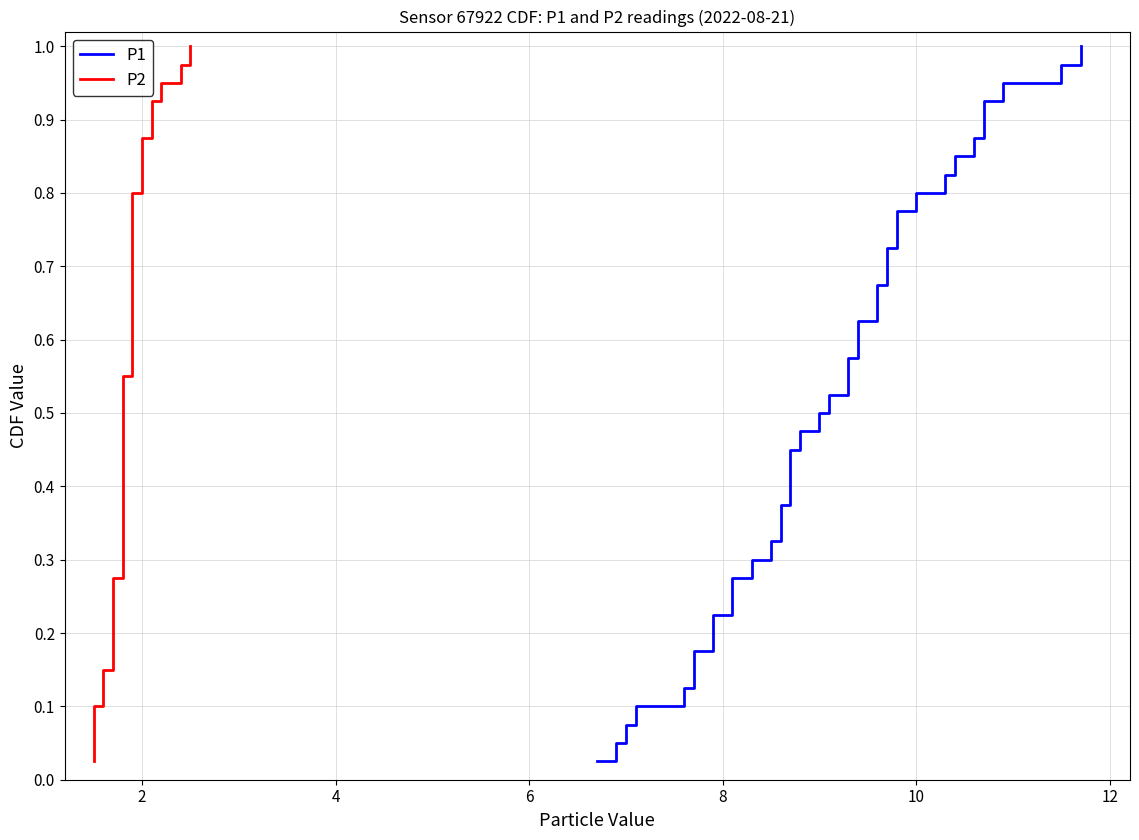

At which category is the sum across all series the highest?

39